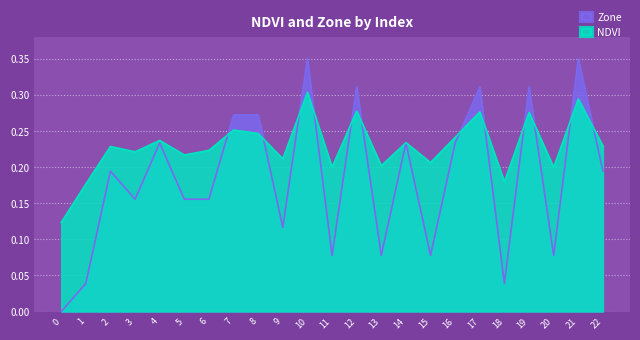

Is it true that Zone equals 0.3 at 19?

True